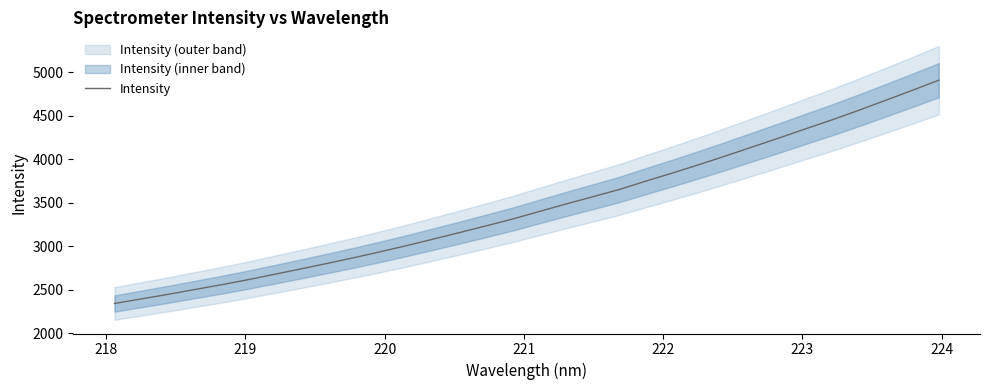

What is the maximum value for Intensity?

4908.4